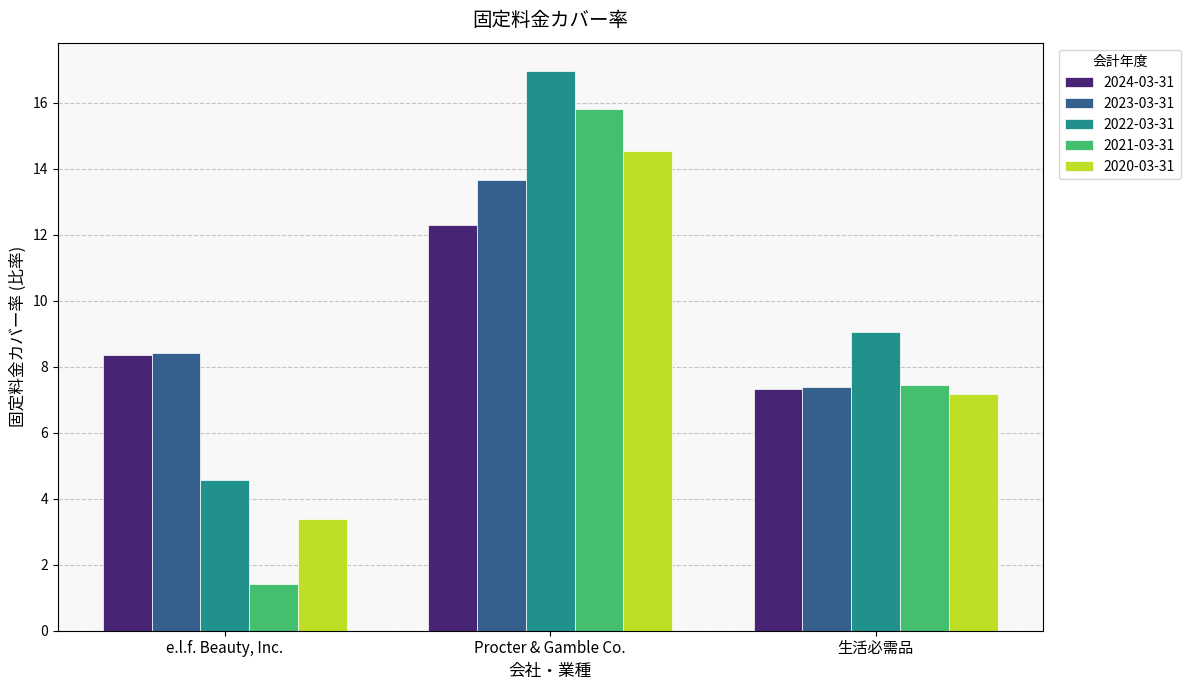

What is the difference between the maximum and minimum values in the 2022-03-31 series?

12.4